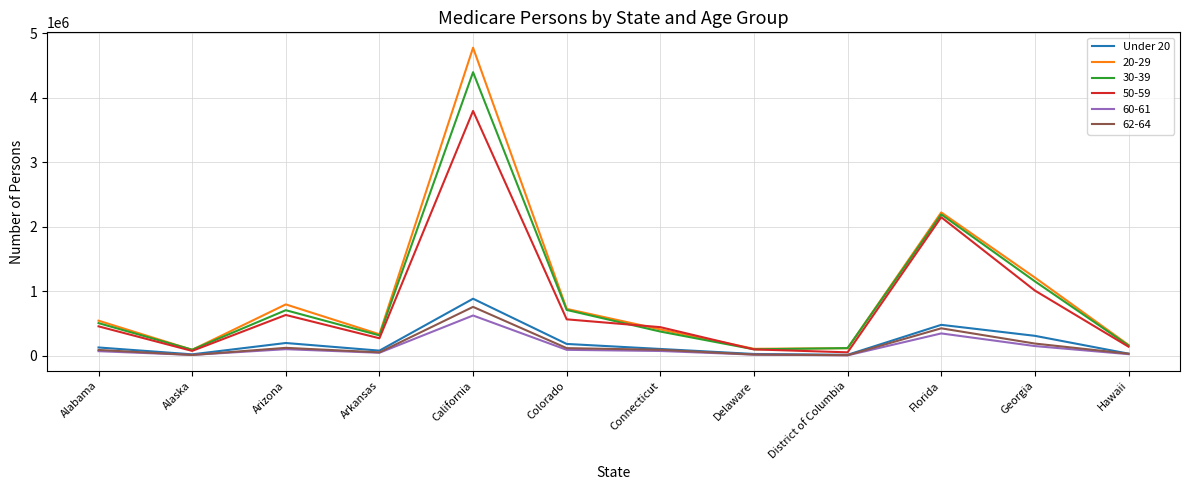

How many distinct data groups are displayed?

6